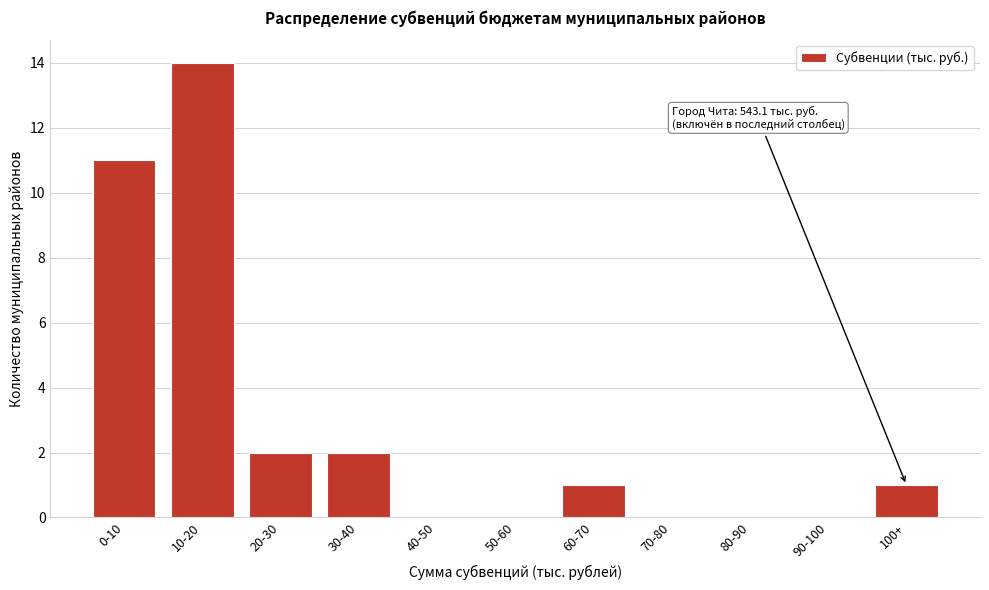

Reading left to right, what are all the values shown in this chart?

0-10=11	10-20=14	20-30=2	30-40=2	40-50=0	50-60=0	60-70=1	70-80=0	80-90=0	90-100=0	100+=1